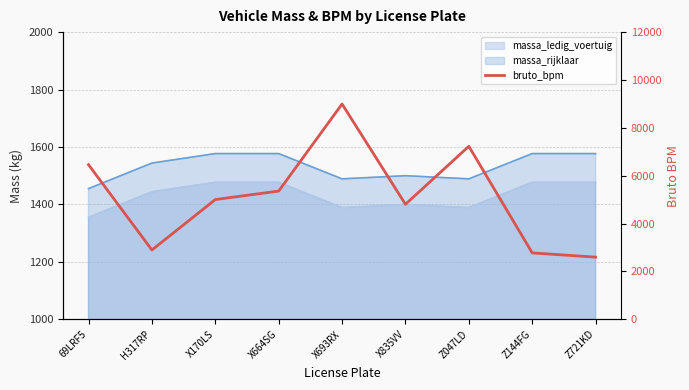

Does the chart display data point markers on the line(s)?

No